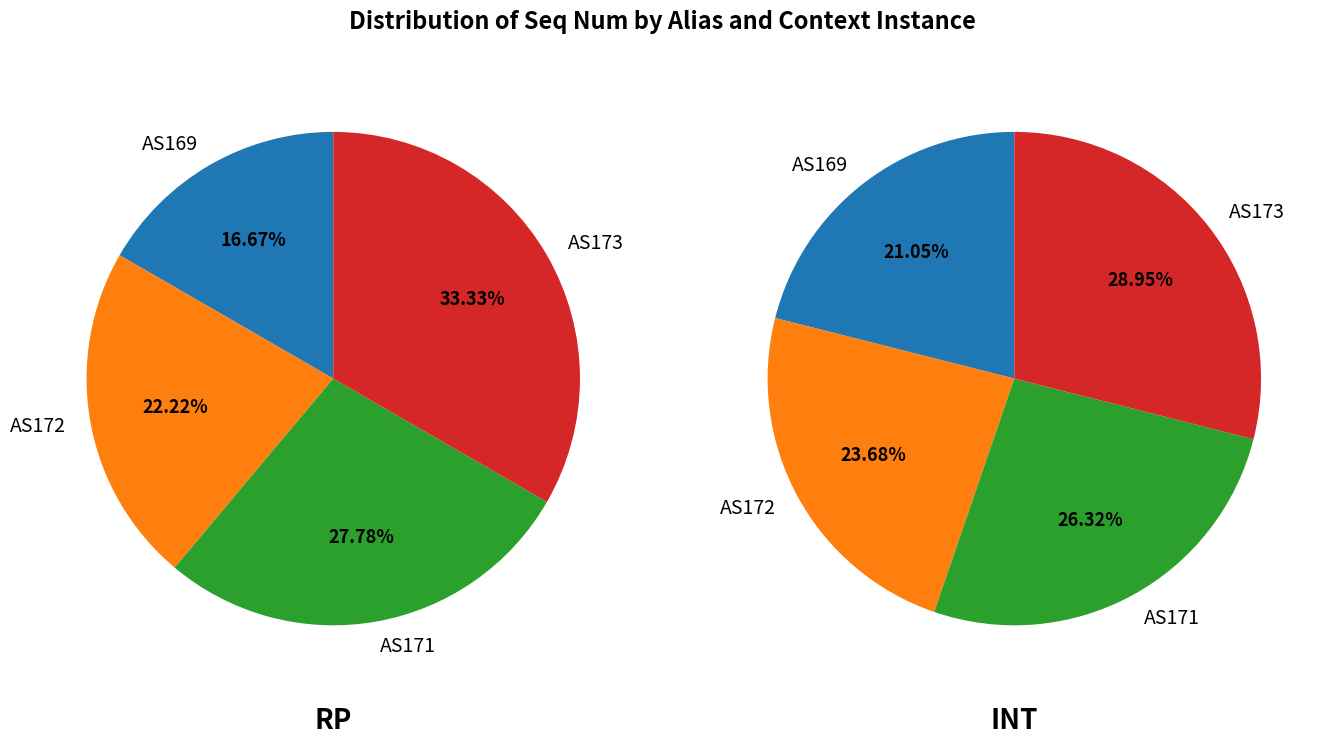

Is there a majority slice in this chart?

No